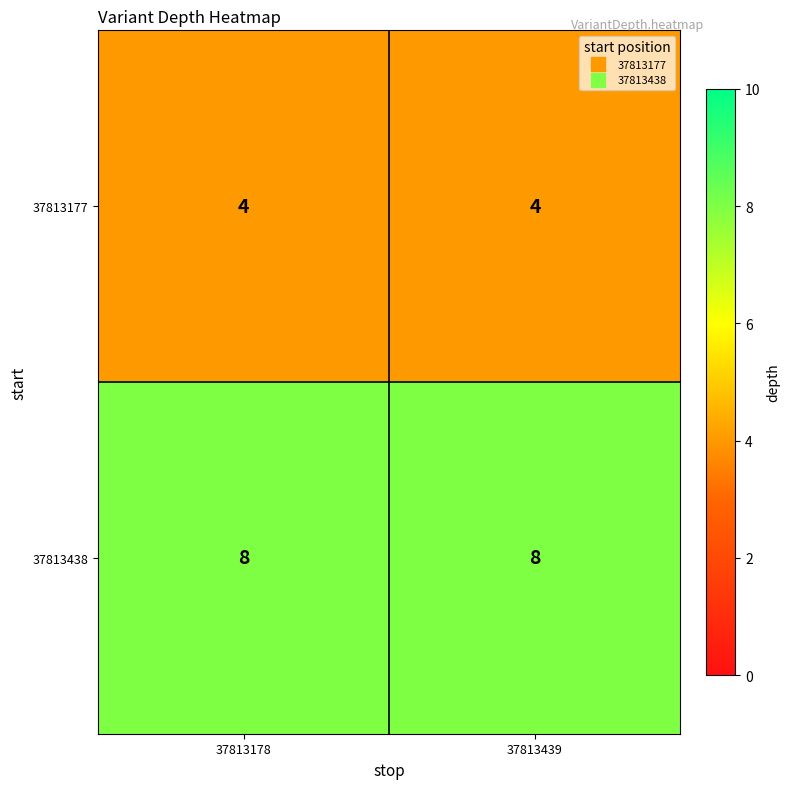

What is the spread (max minus min) of values at 37813178?

4